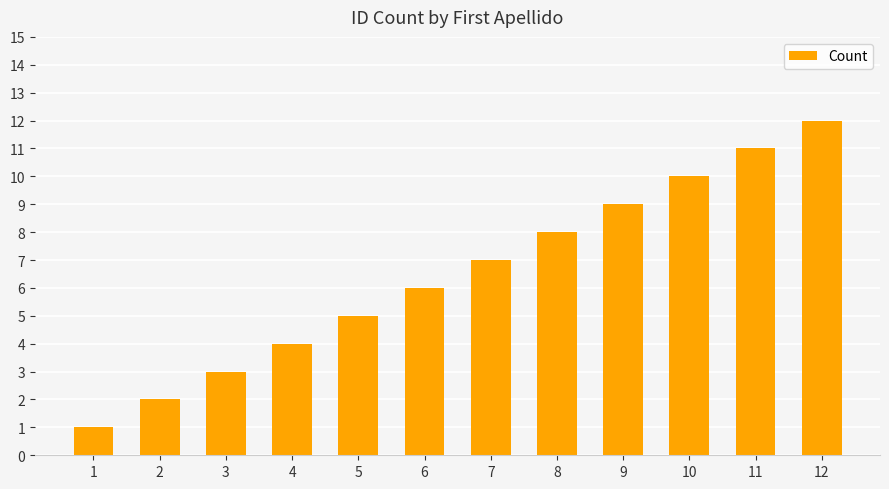

Count the number of categories in the chart.

12